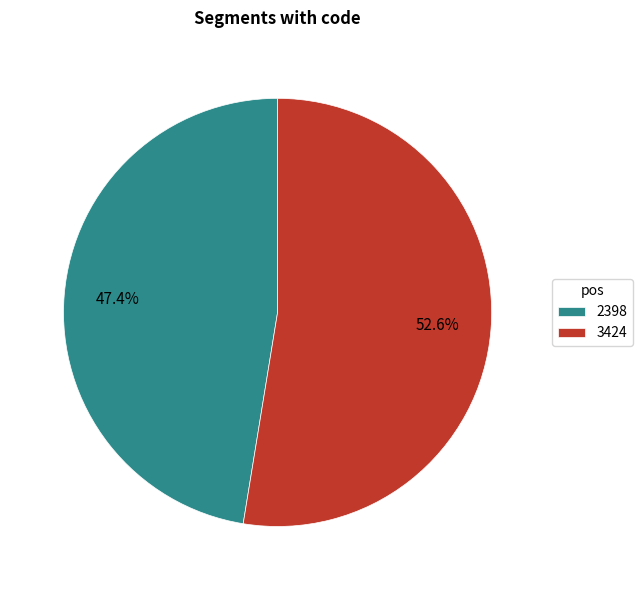

Does any single category account for the majority?

Yes